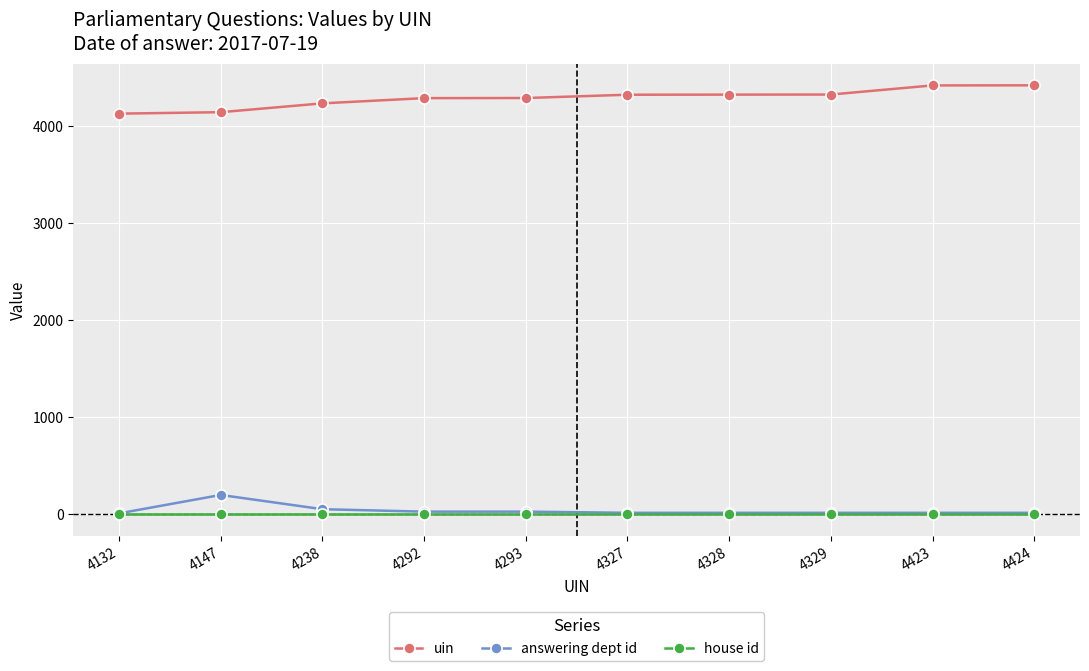

True or false: uin and answering dept id cross at least once.

False